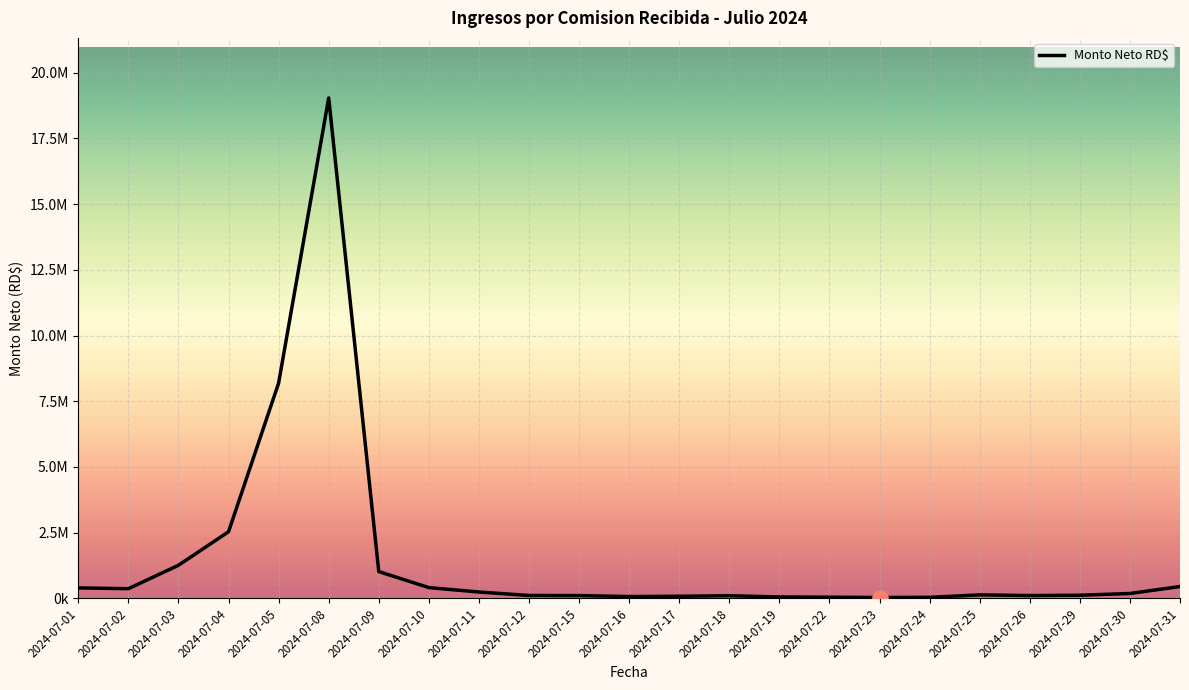

Between 2024-07-09 and 2024-07-12, which is larger?

2024-07-09